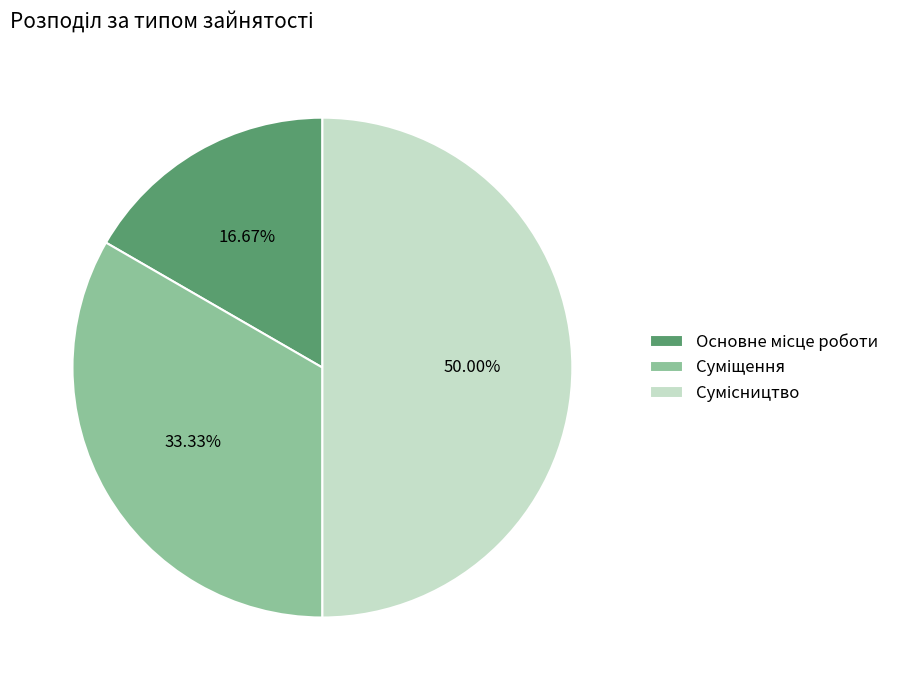

Count the number of slices in the pie.

3